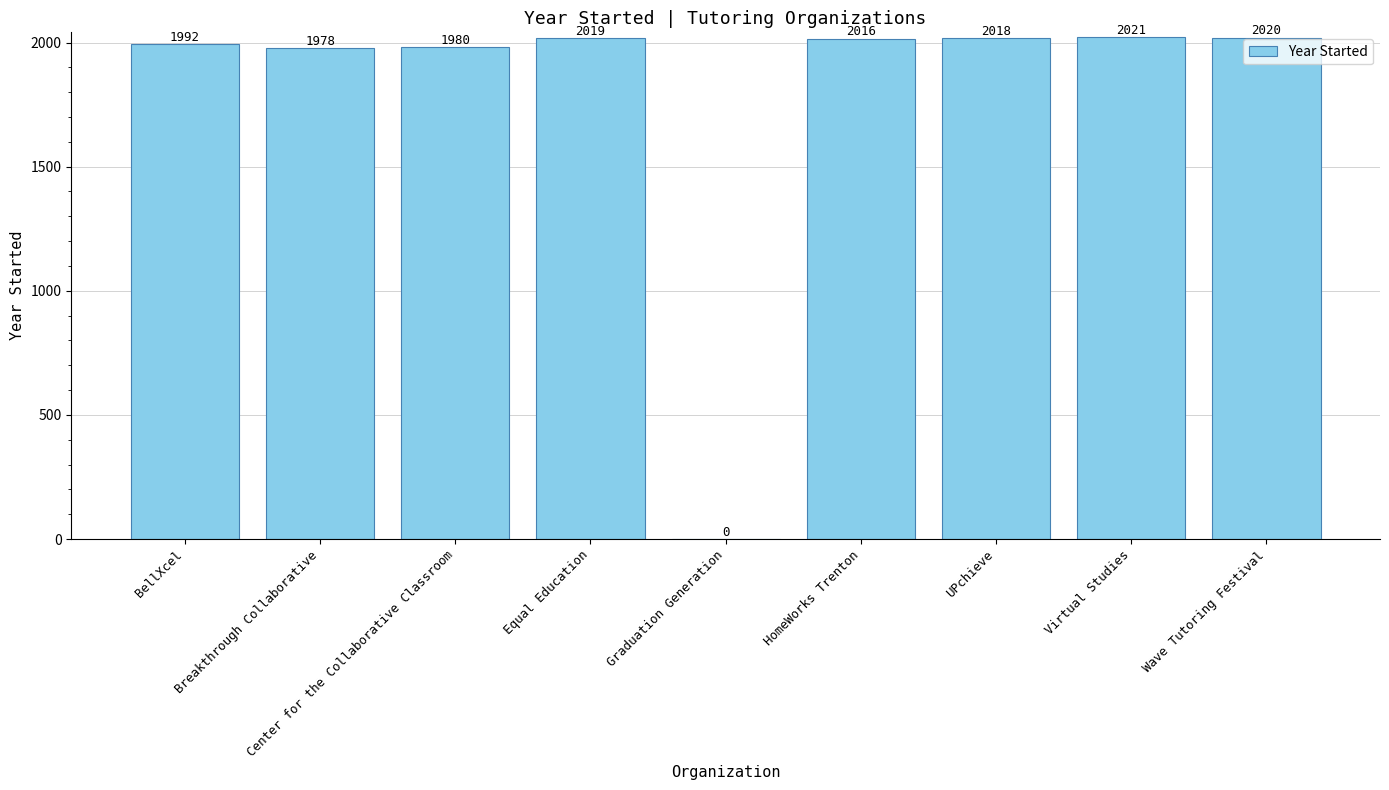

Reading left to right, extract all data points from this chart.

BellXcel=1992	Breakthrough Collaborative=1978	Center for the Collaborative Classroom=1980	Equal Education=2019	Graduation Generation=0	HomeWorks Trenton=2016	UPchieve=2018	Virtual Studies=2021	Wave Tutoring Festival=2020